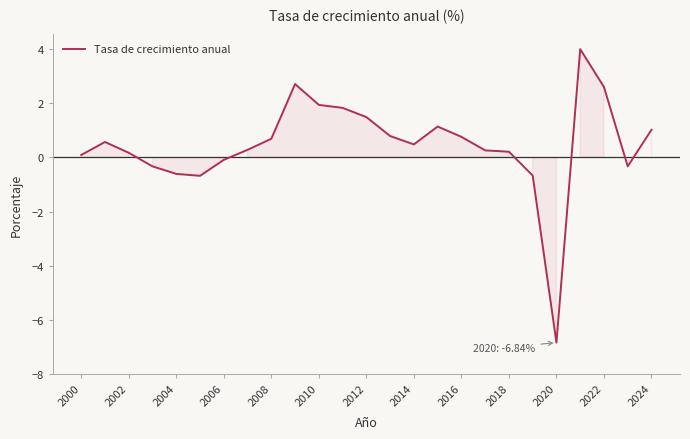

What is the difference between the maximum and minimum values?

10.8